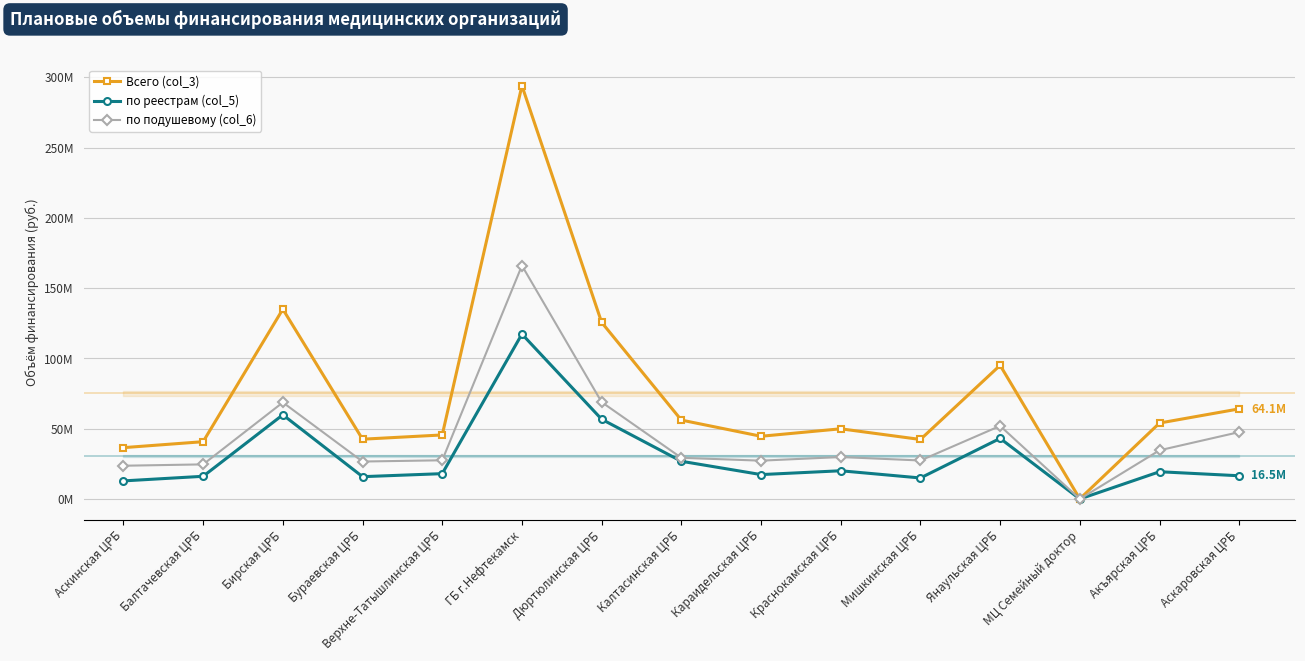

What are all the series names shown in the legend?

Всего (col_3), по реестрам (col_5), по подушевому (col_6)